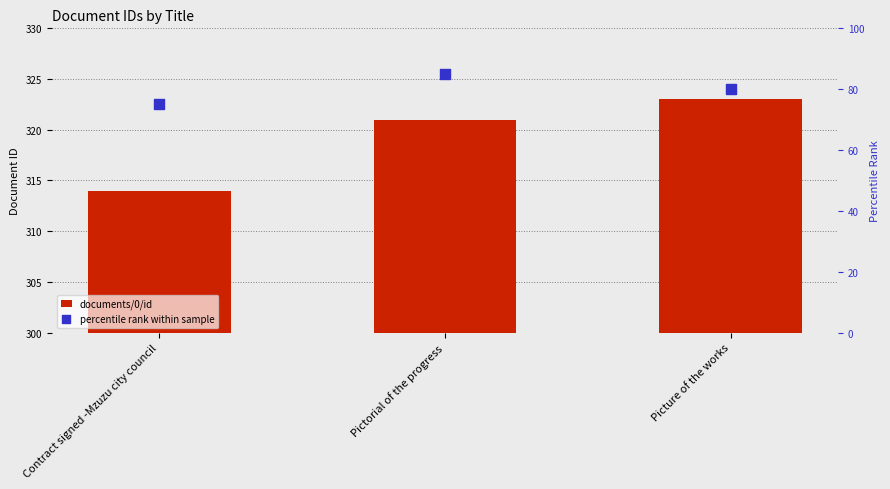

Is the value of percentile rank within sample at Pictorial of the progress greater than the value of documents/0/id at Picture of the works?

No